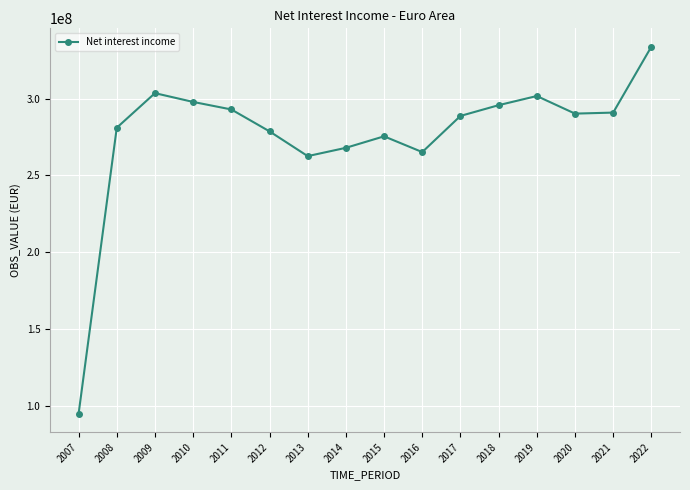

Where does the data first go above 290205273?

2009